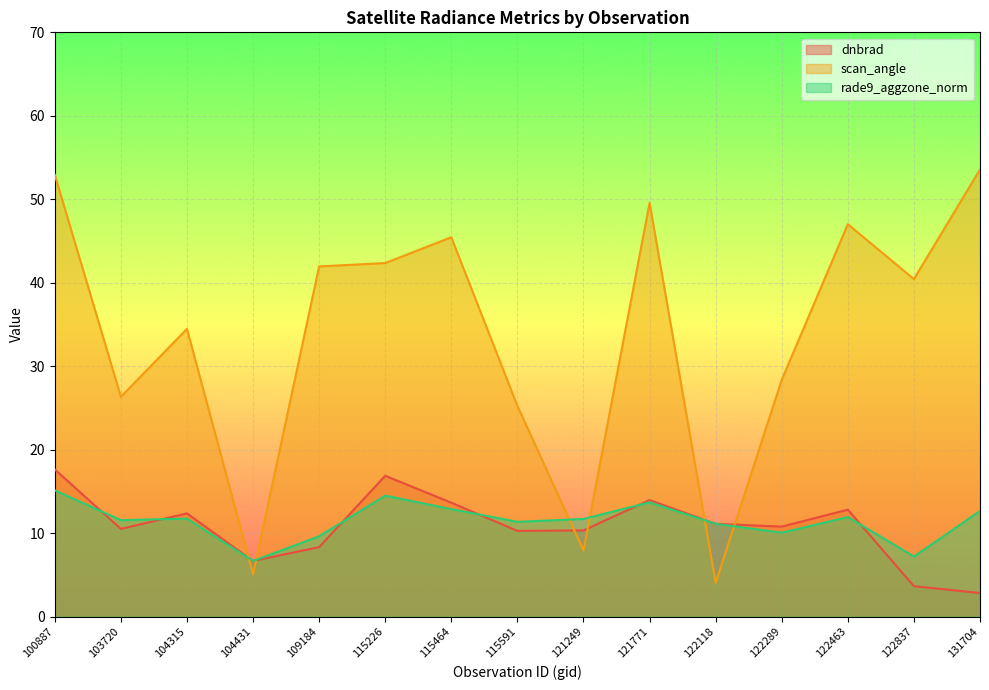

How many lines are shown in the chart?

3